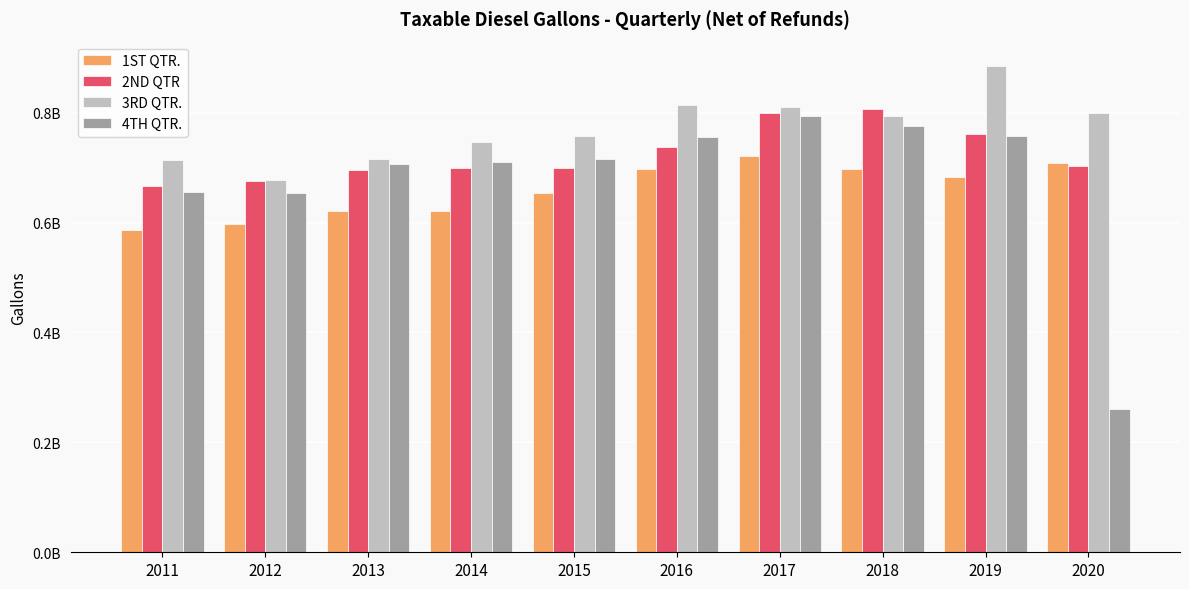

What is the value of the 4TH QTR. bar at the 2nd from the left?

653159141